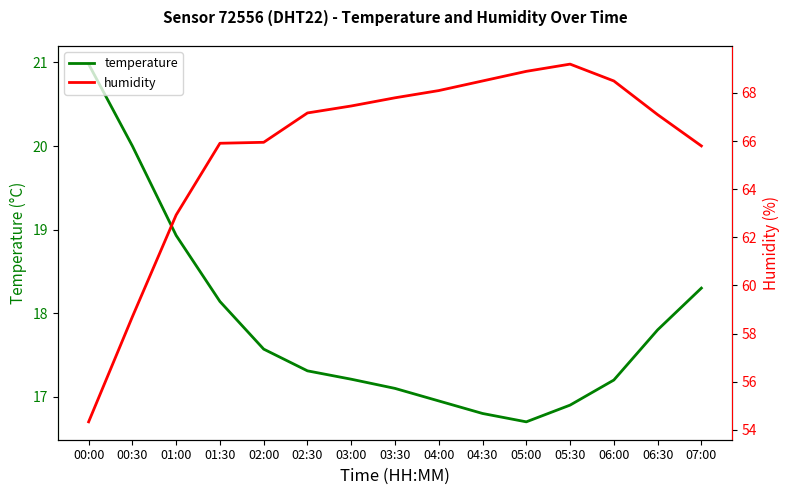

Which series has the widest spread of values?

humidity